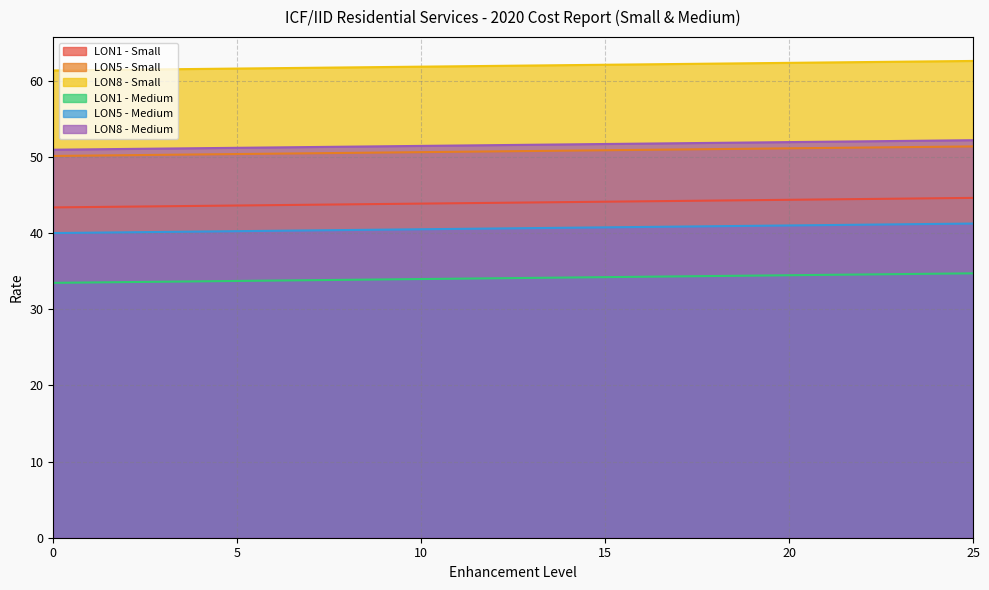

Is the value of LON8 - Medium at 25 greater than the value of LON1 - Medium at 2?

Yes